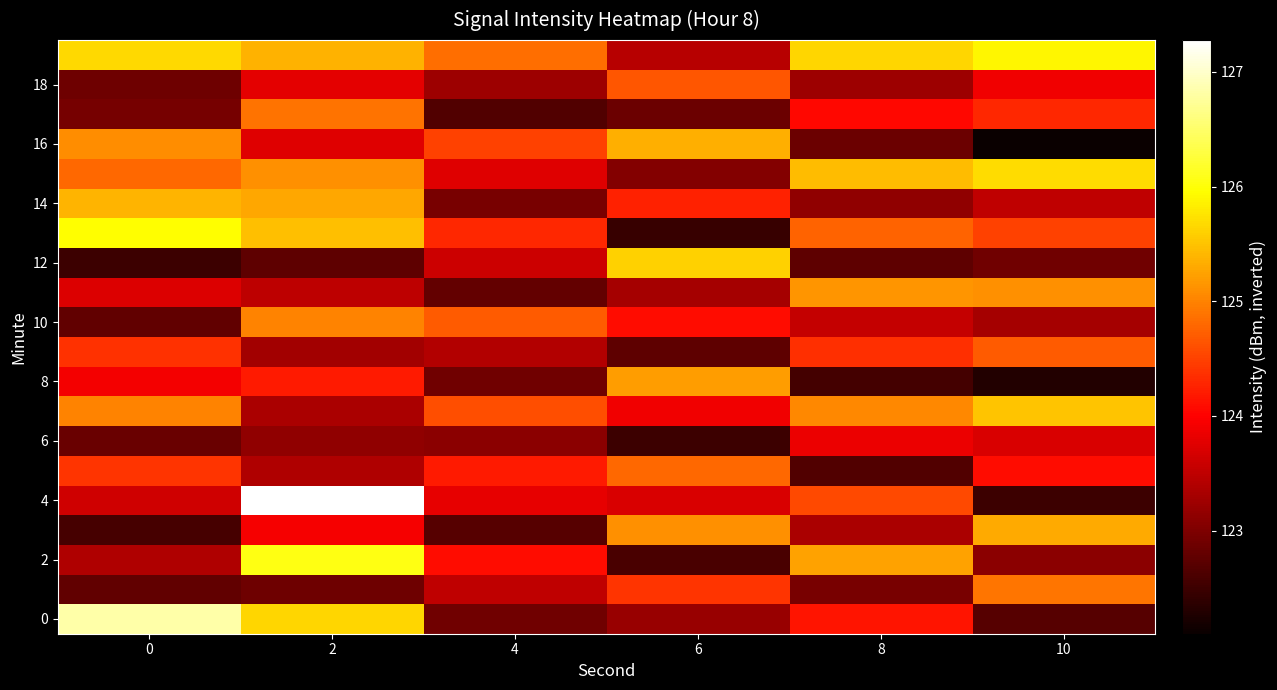

What is the smallest value displayed?

122.1